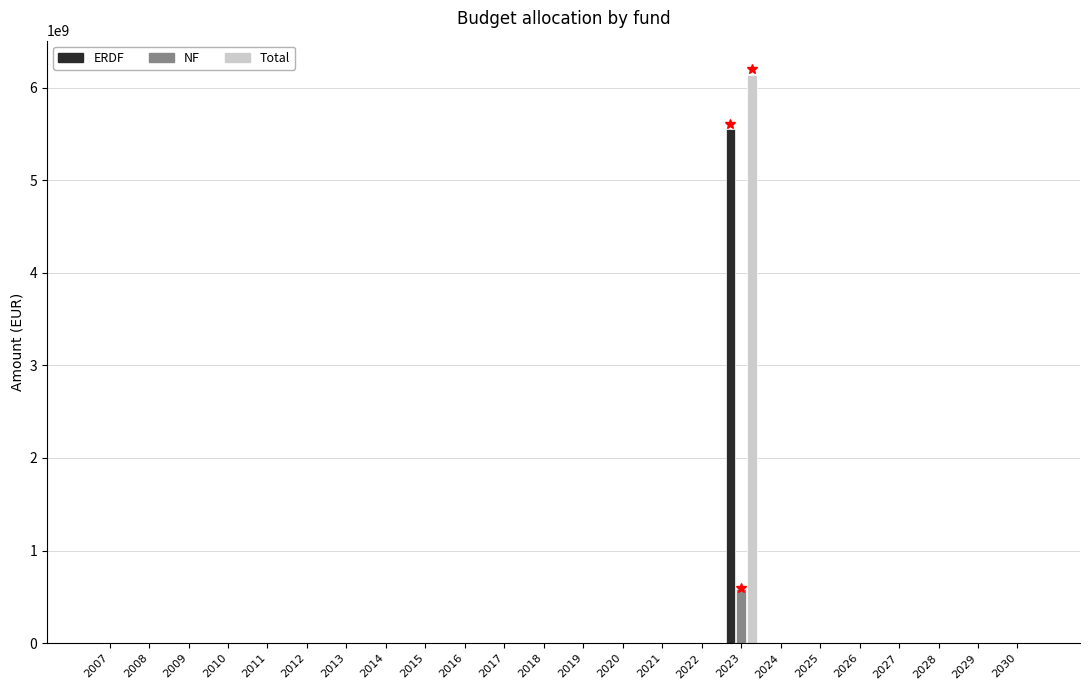

At which category is the sum across all series the highest?

2023